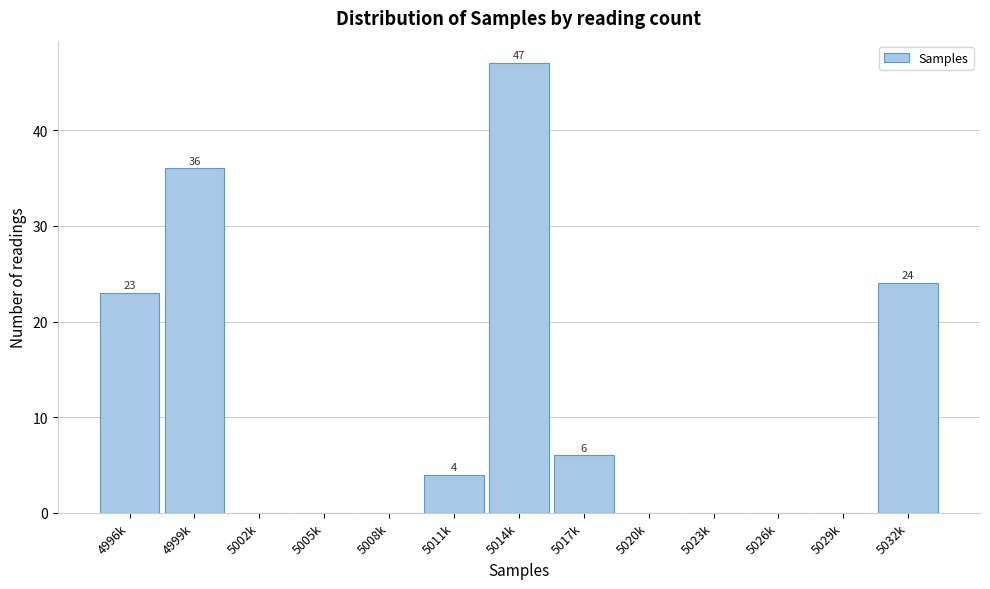

Reading left to right, extract all data points from this chart.

4996k=23	4999k=36	5002k=0	5005k=0	5008k=0	5011k=4	5014k=47	5017k=6	5020k=0	5023k=0	5026k=0	5029k=0	5032k=24